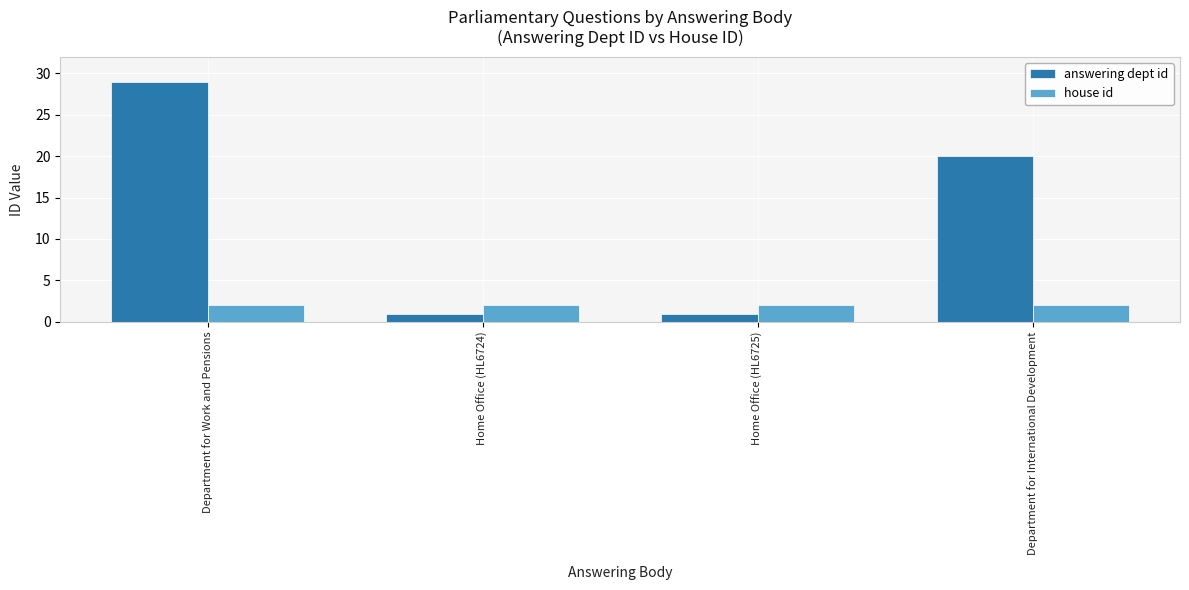

At how many categories does at least one series exceed 13?

2